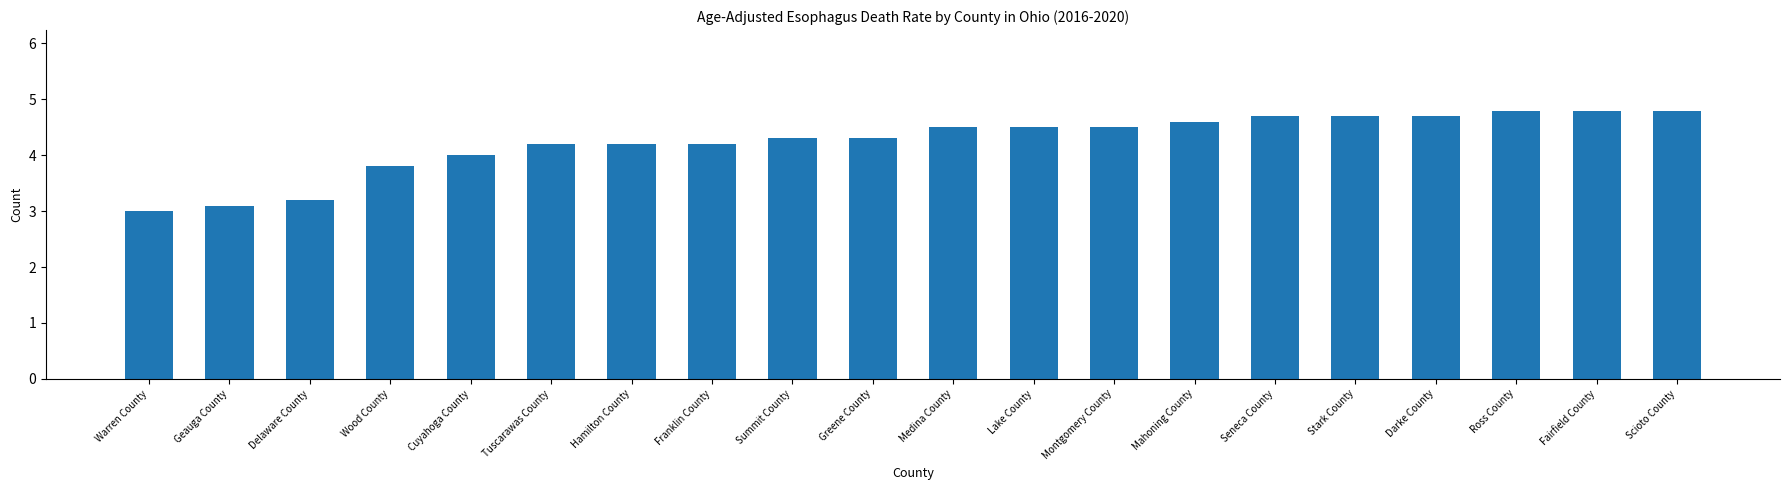

Reading left to right, extract all data points from this chart.

Warren County=3.0	Geauga County=3.1	Delaware County=3.2	Wood County=3.8	Cuyahoga County=4.0	Tuscarawas County=4.2	Hamilton County=4.2	Franklin County=4.2	Summit County=4.3	Greene County=4.3	Medina County=4.5	Lake County=4.5	Montgomery County=4.5	Mahoning County=4.6	Seneca County=4.7	Stark County=4.7	Darke County=4.7	Ross County=4.8	Fairfield County=4.8	Scioto County=4.8